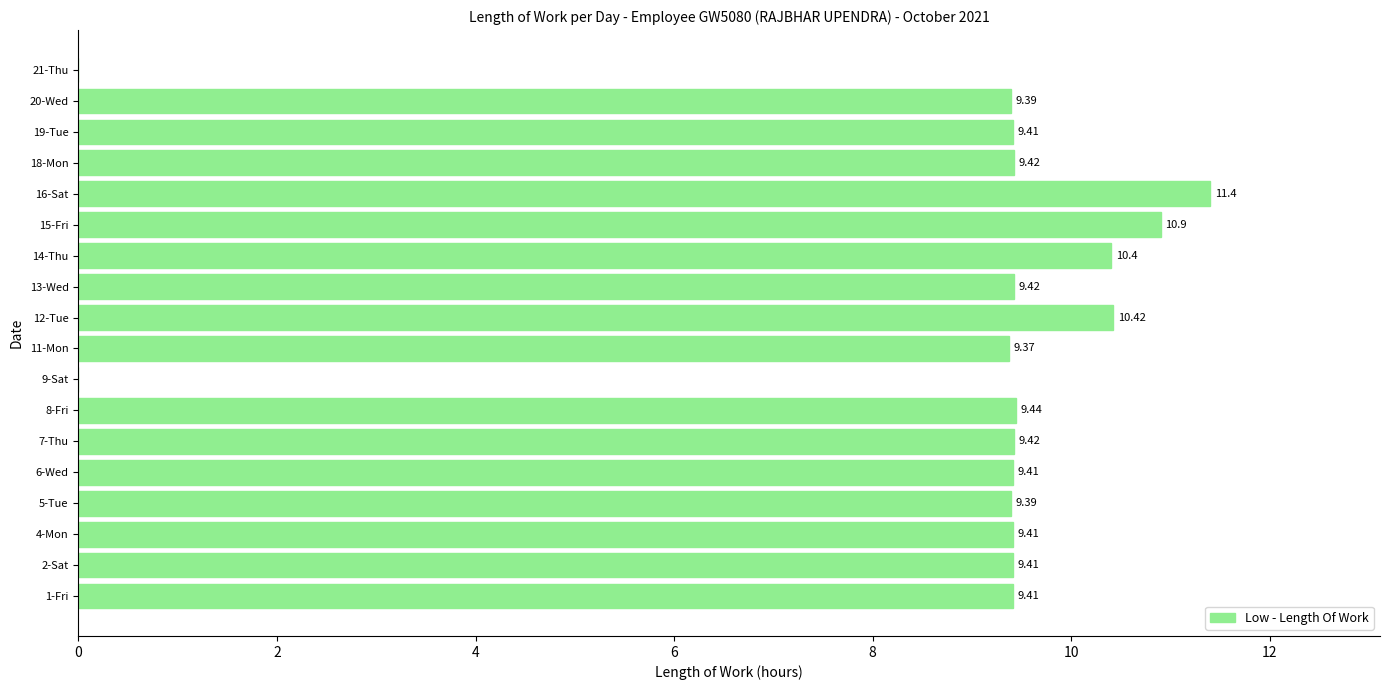

How many distinct data groups are displayed?

1